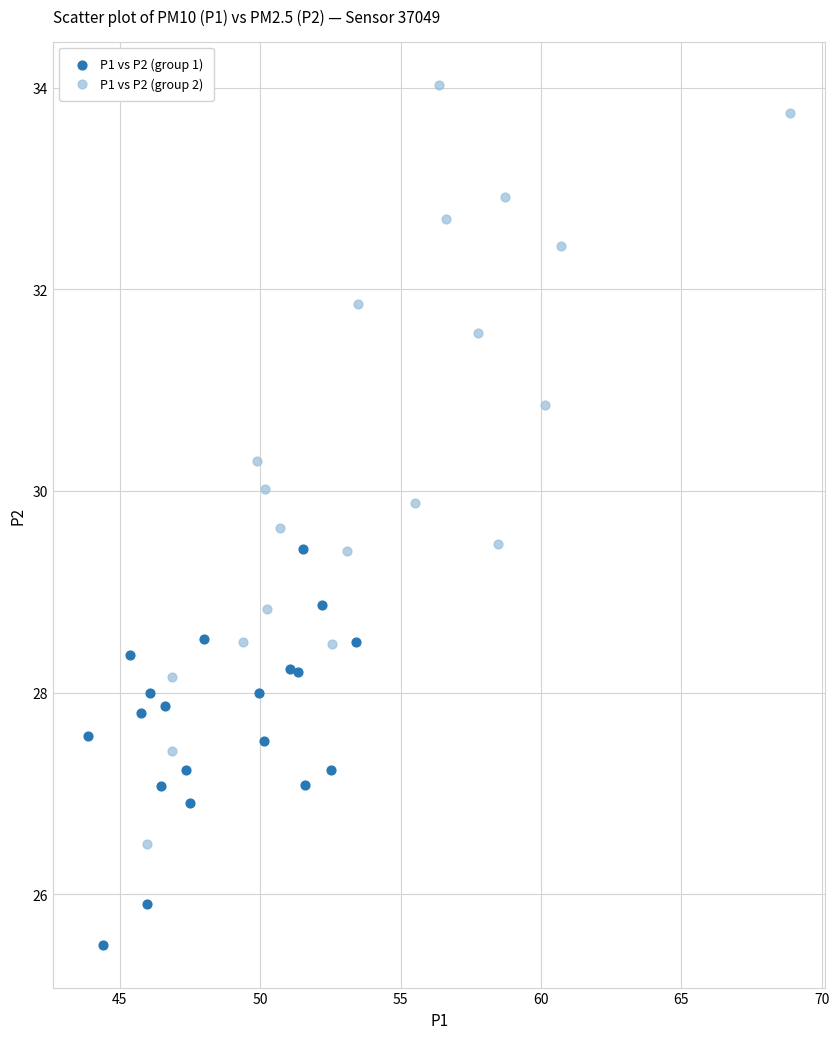

What are all the series names shown in the legend?

P1 vs P2 (group 1), P1 vs P2 (group 2)